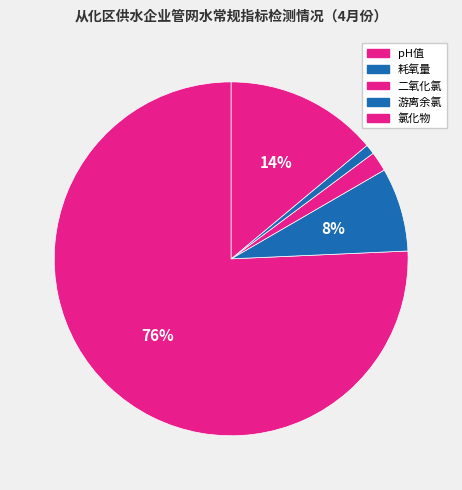

How many segments does this pie chart have?

5